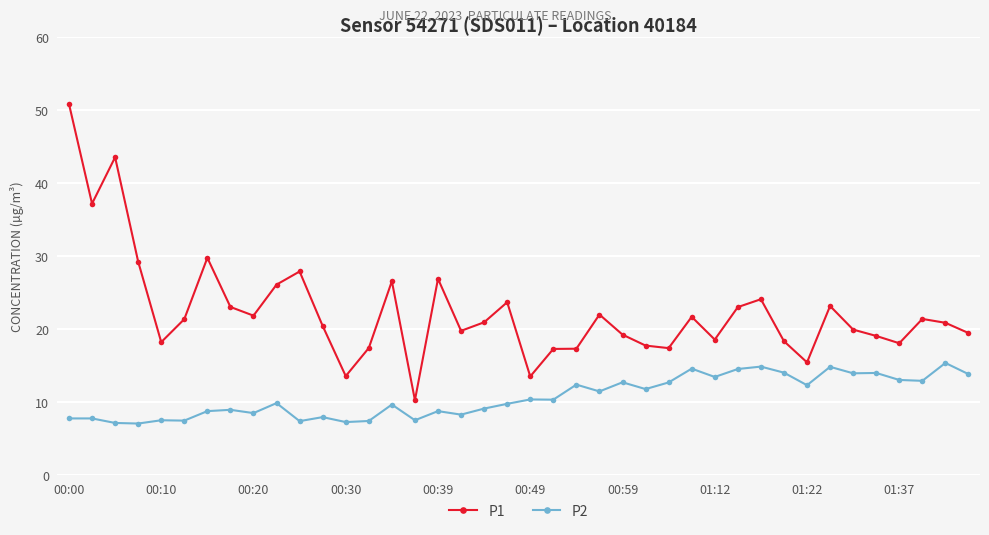

What is the greatest value displayed?

50.8